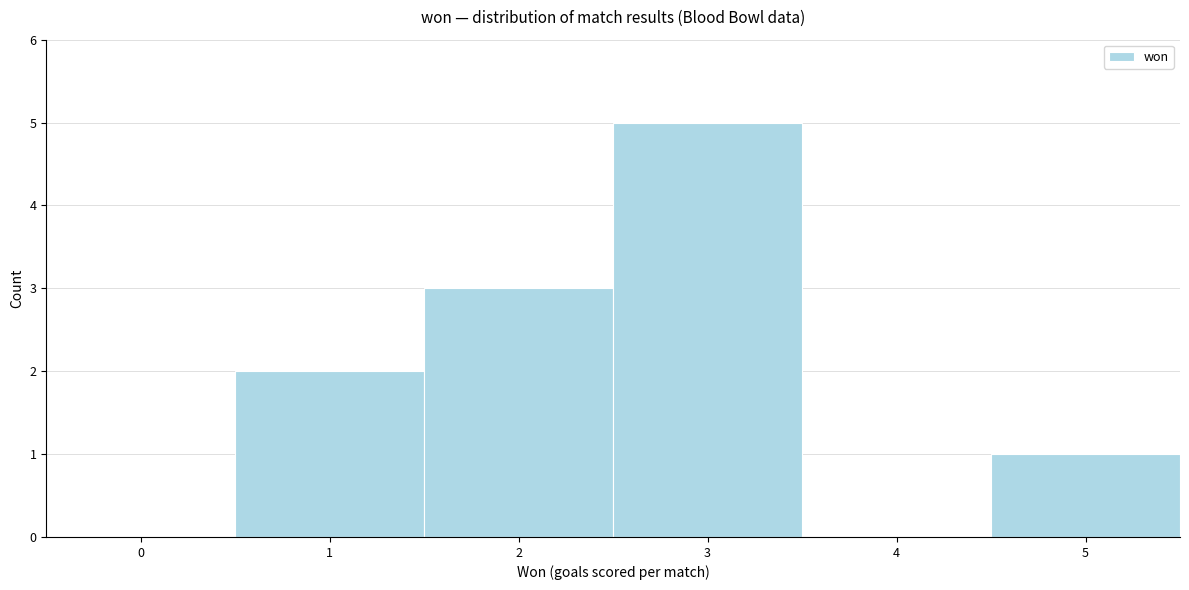

Reading left to right, what are all the values shown in this chart?

0=0	1=2	2=3	3=5	4=0	5=1